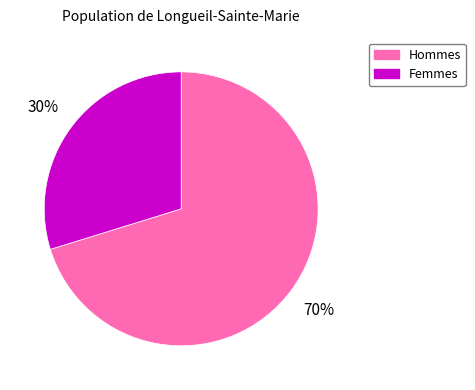

Is there a majority slice in this chart?

Yes